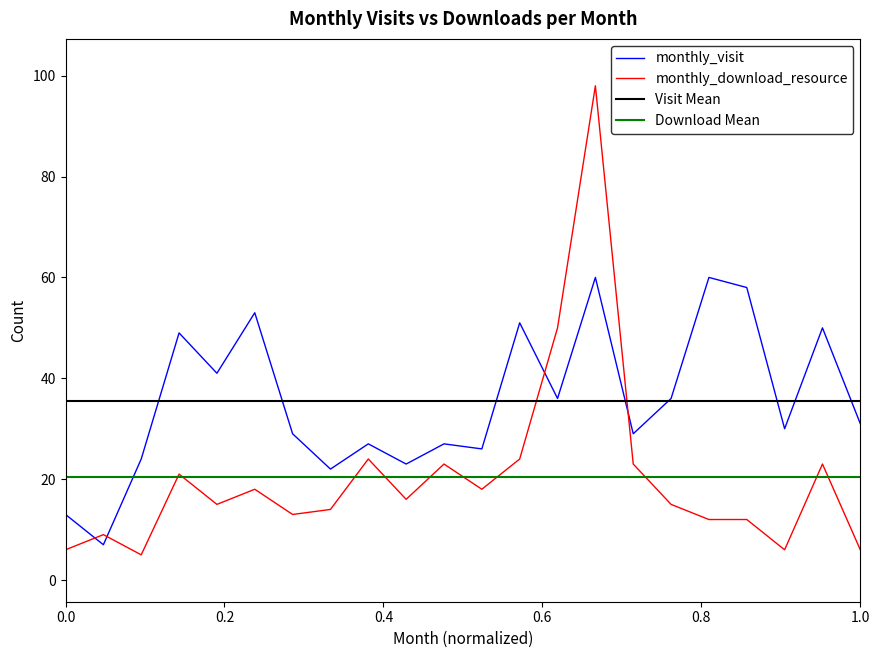

List the series in order of their overall mean, lowest first.

monthly_download_resource, monthly_visit